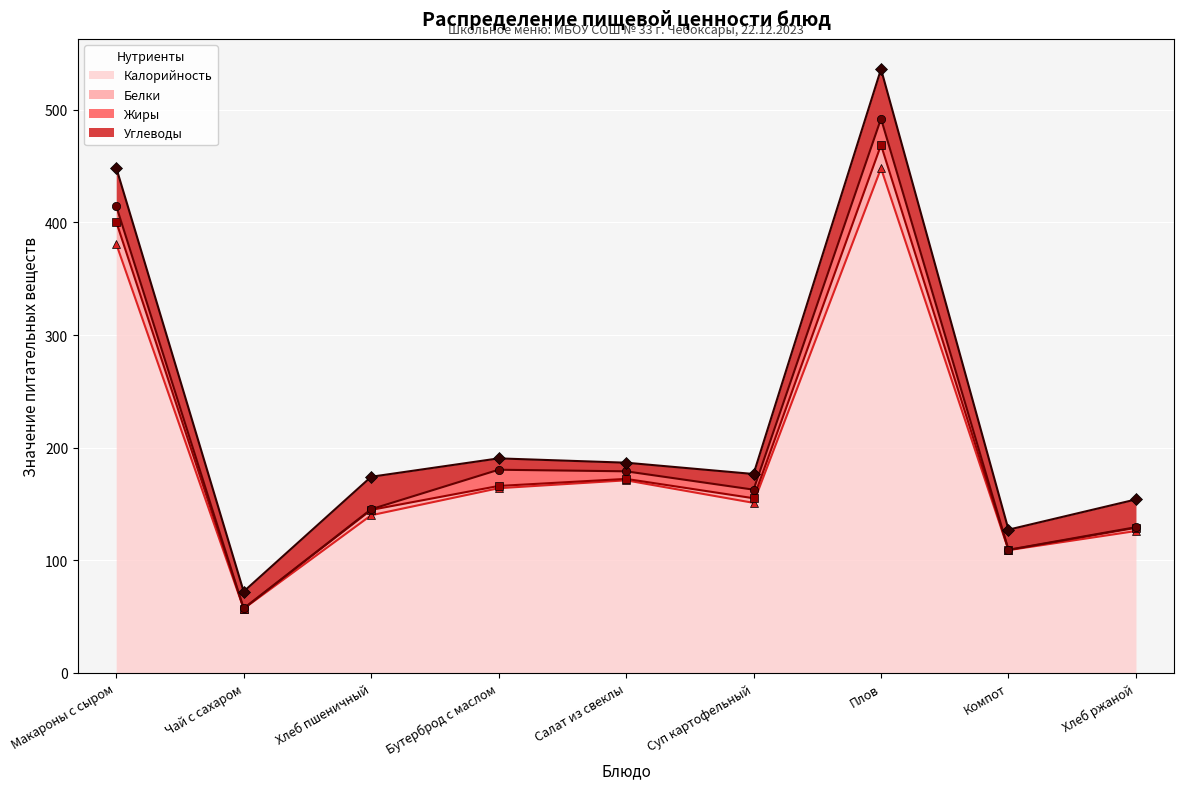

What is the total value across all series at Хлеб ржаной?

538.3